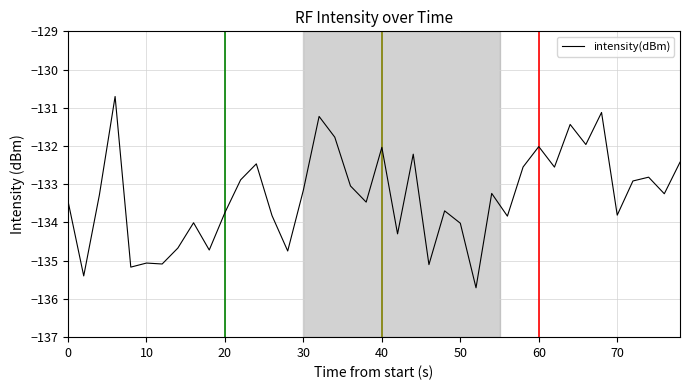

What is the minimum value shown in the chart?

-135.7